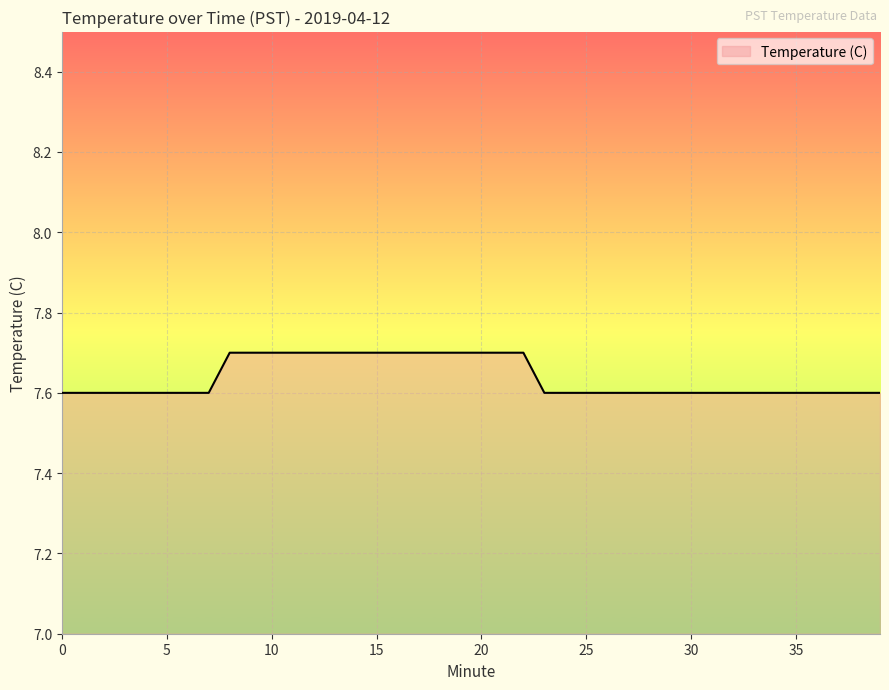

What is the smallest value displayed?

7.6